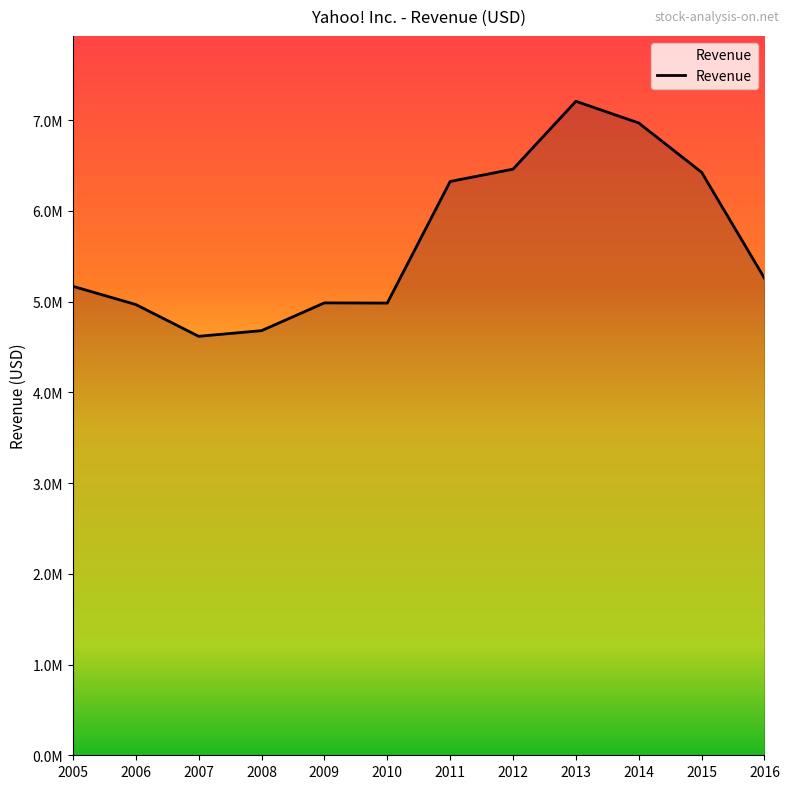

At which label is the value closest to 5913317?

2011